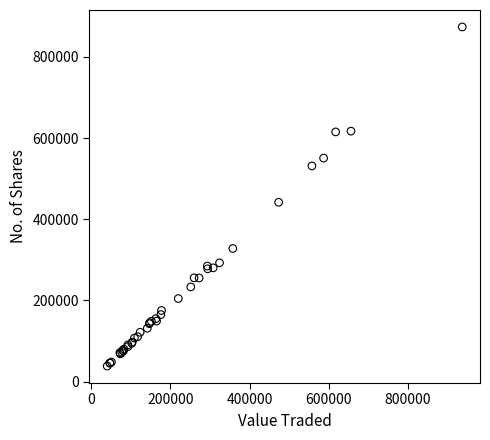

What Y value in the scatter plot is closest to 456127?

441979